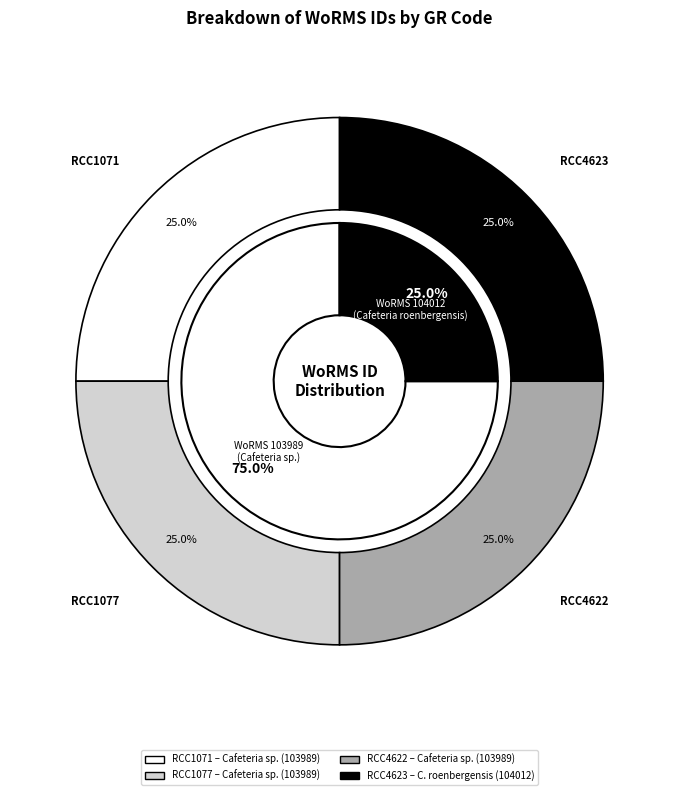

What portion of the pie excludes RCC4623?

75.0%